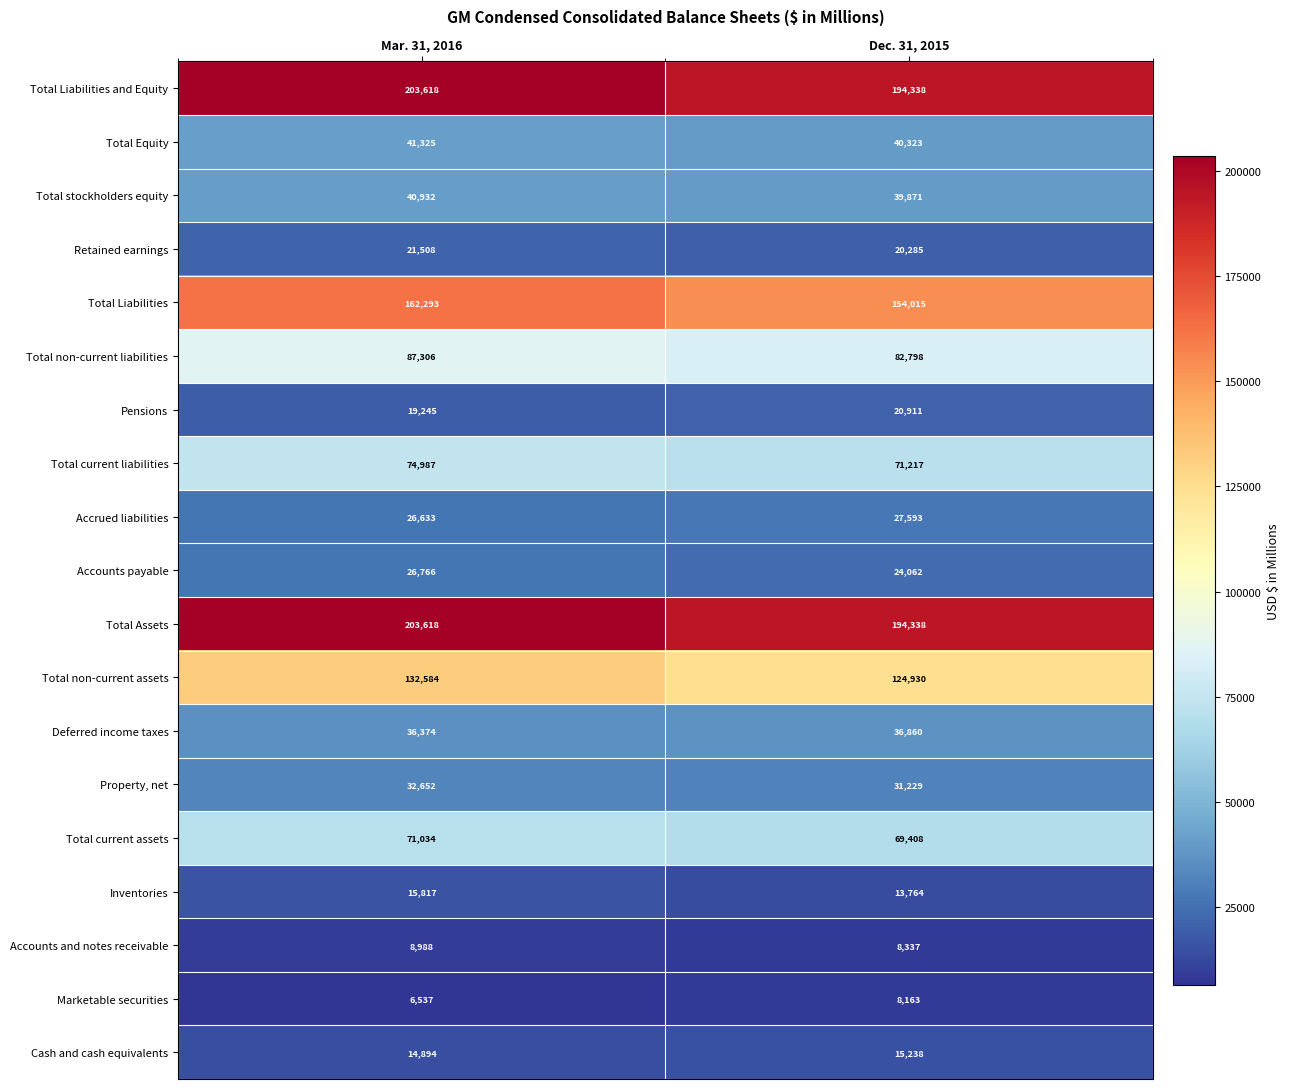

What is the total value across all series at Mar. 31, 2016?

1227111